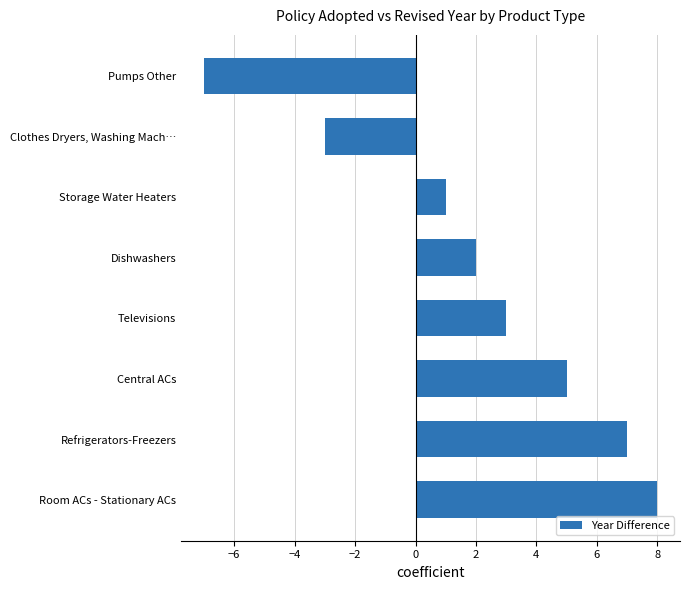

What is the sum of all values?

16